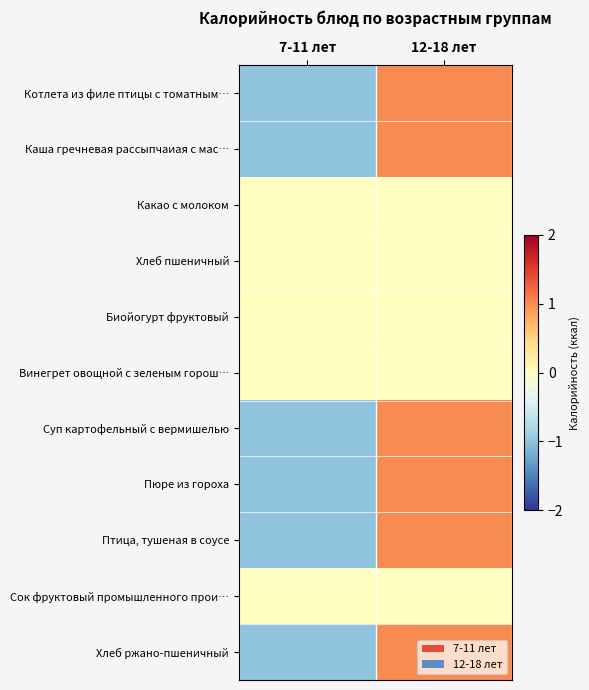

Between 7-11 лет and 12-18 лет, which series saw the biggest shift?

Котлета из филе птицы с томатным…